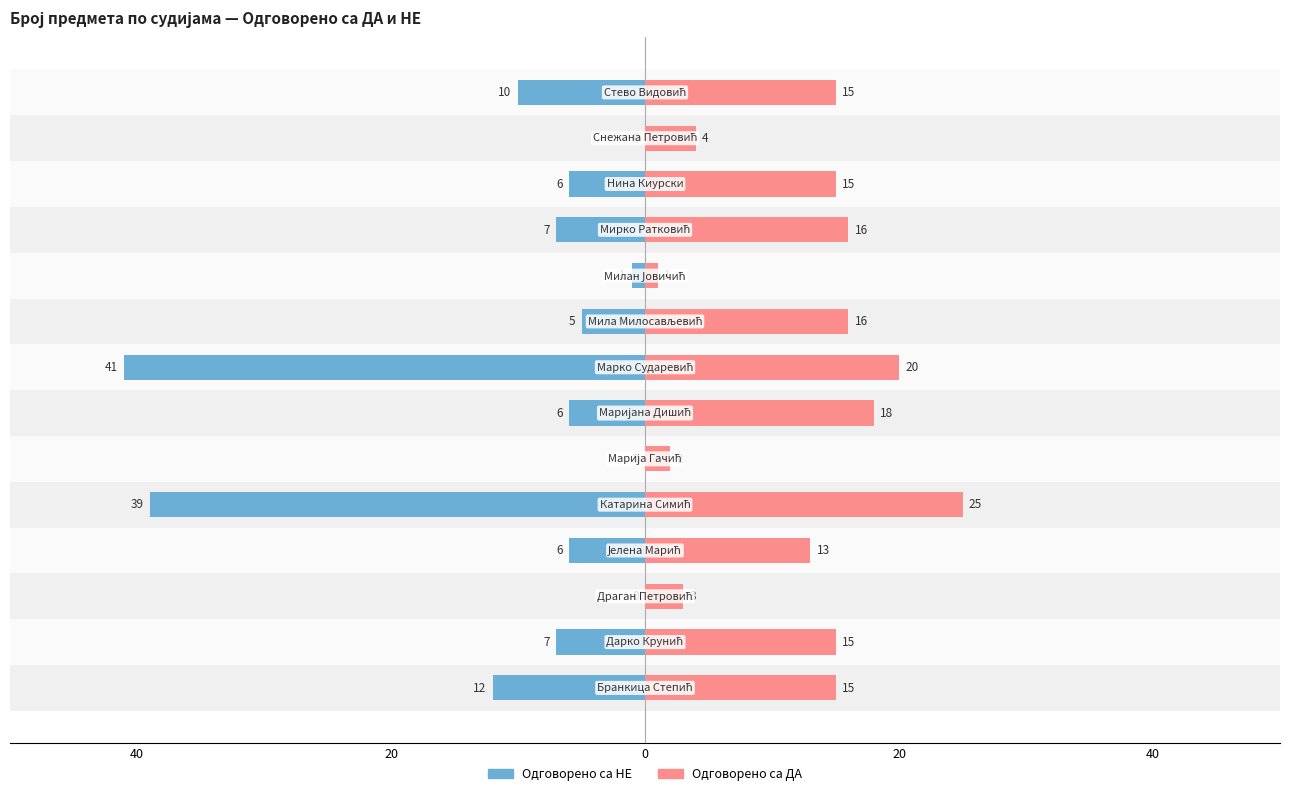

Which series has the largest total across all categories?

Одговорено са ДА